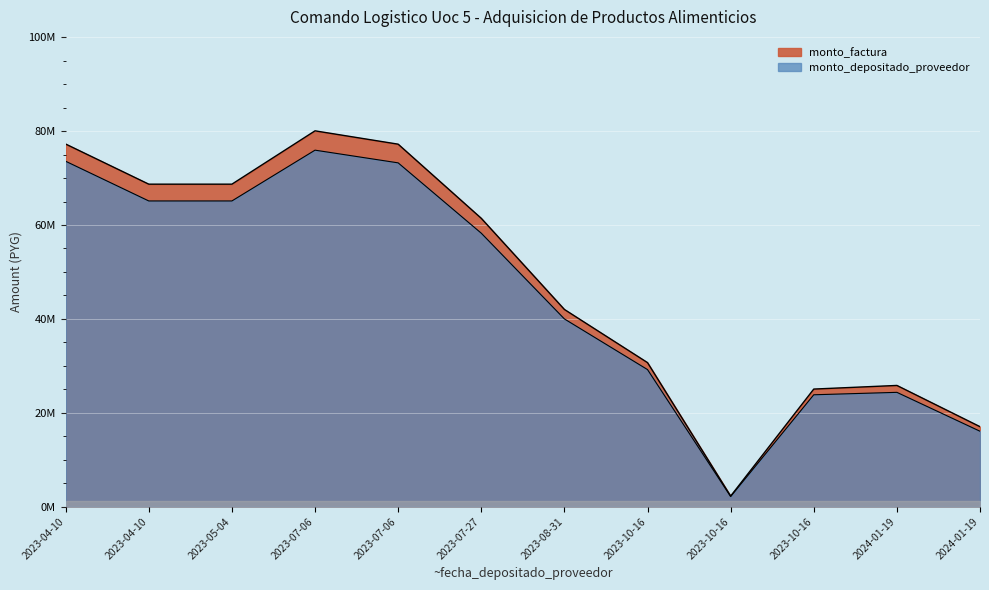

Which series has the largest total across all categories?

monto_factura